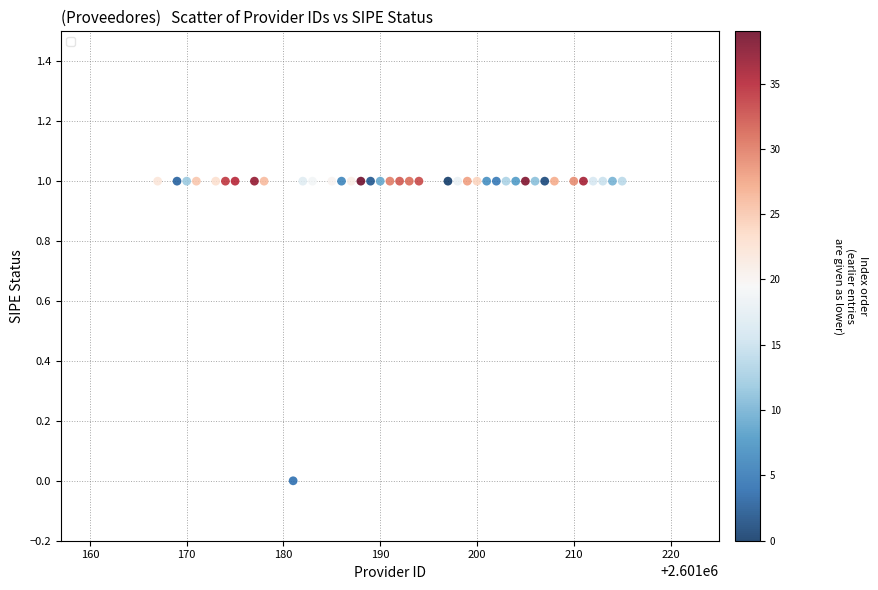

What is the range of X values (max minus min)?

48